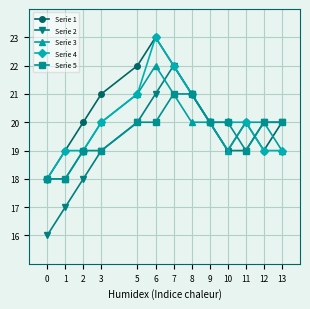

What is the difference between the highest and lowest values at 2?

2